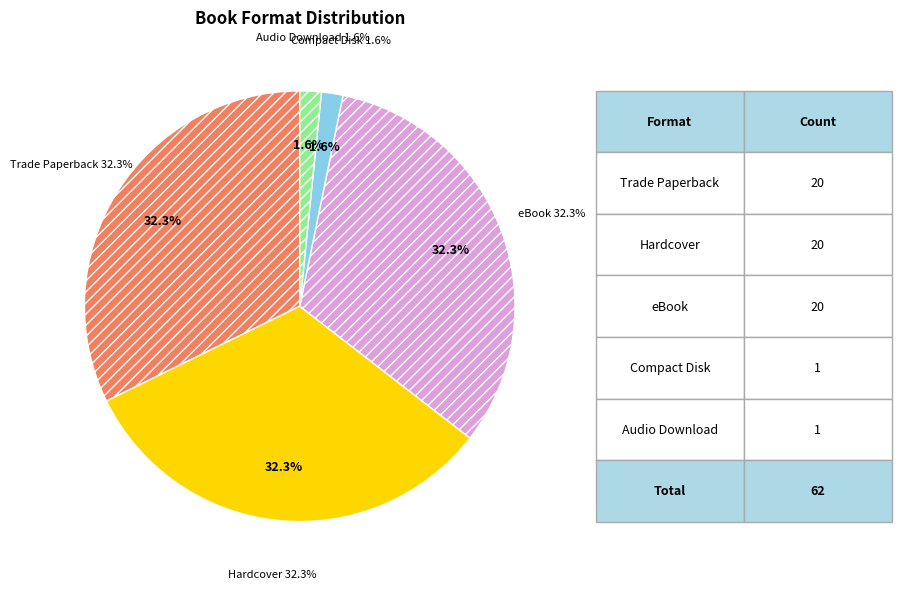

Is the sum of eBook and Compact Disk greater than half?

No